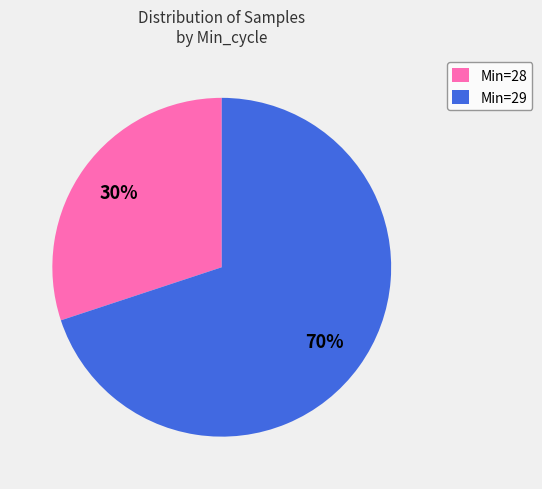

True or false: Min=29 accounts for 70% of the total.

True